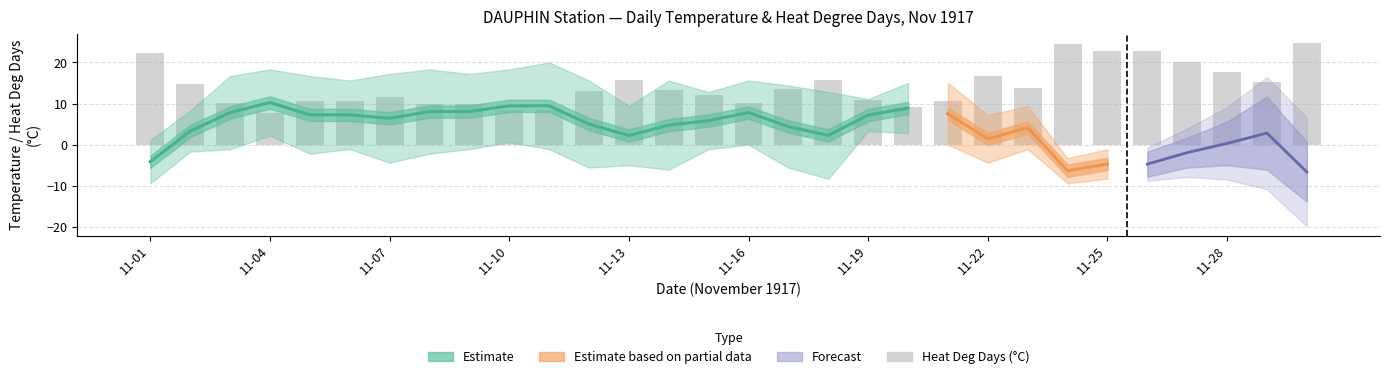

Does the chart contain stacked bars?

No